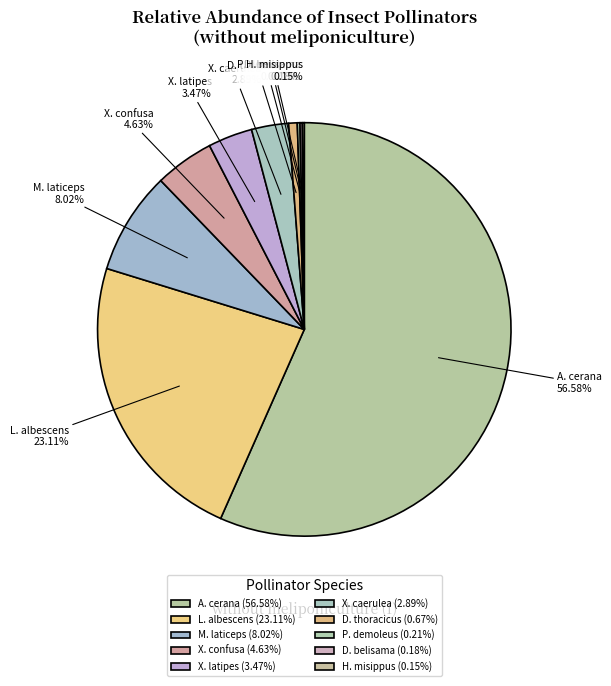

What is the ratio of the value at D. thoracicus to the value at X. caerulea?

0.2